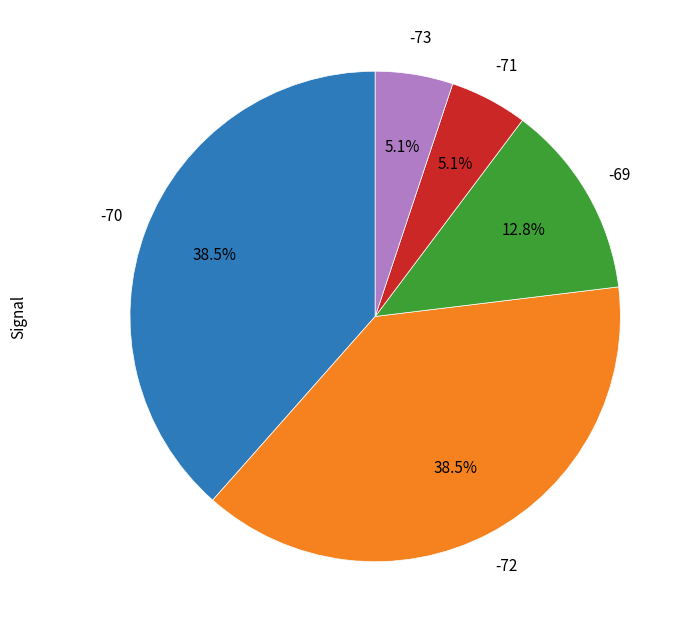

Count the number of slices in the pie.

5